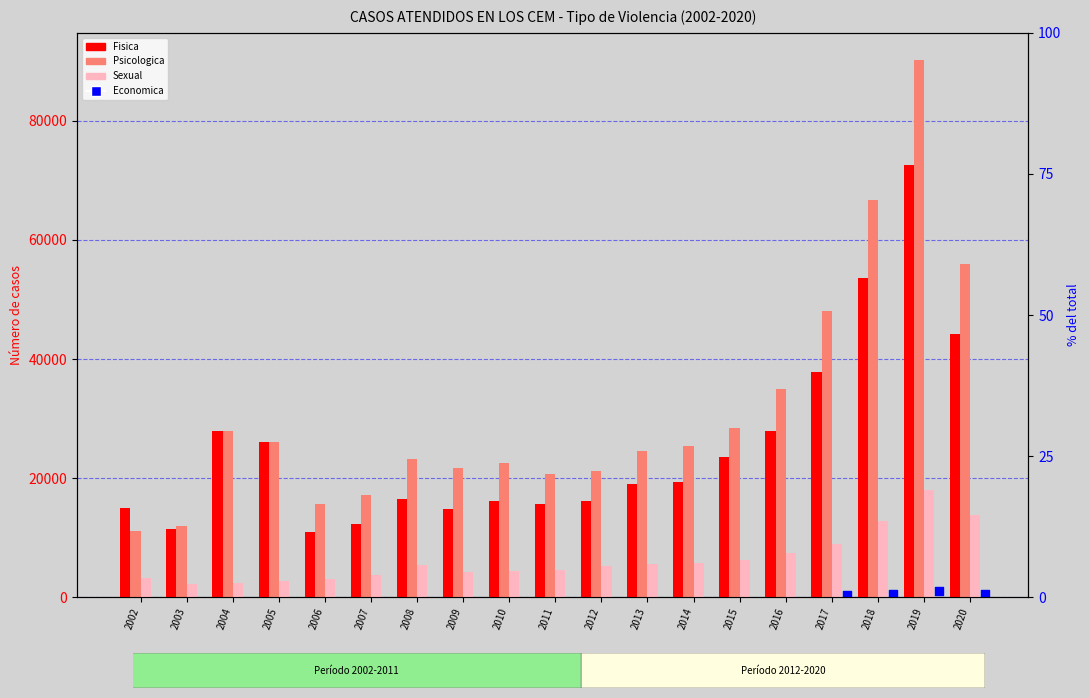

At which category is the sum across all series the highest?

2019